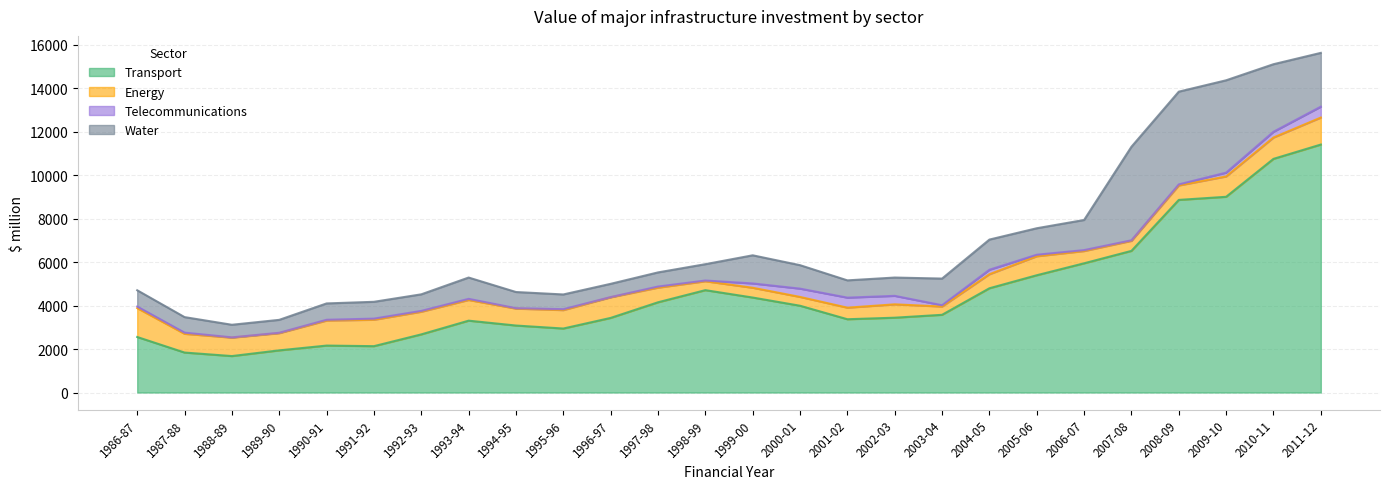

Which series has the largest total across all categories?

Transport